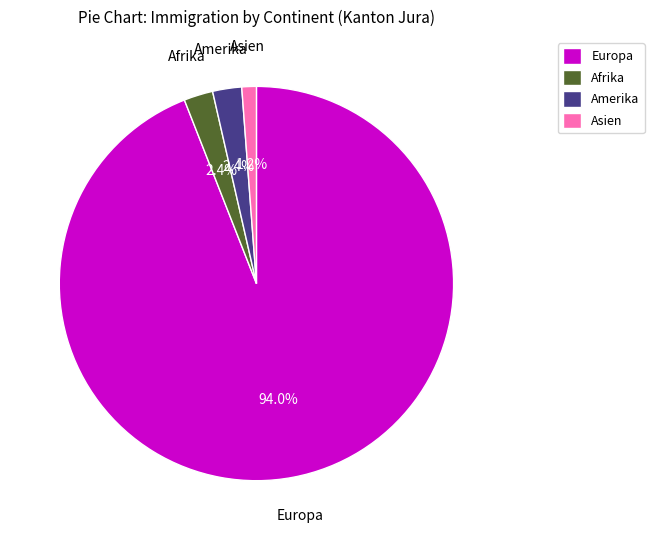

Combined, do Amerika and Afrika account for over 50%?

No